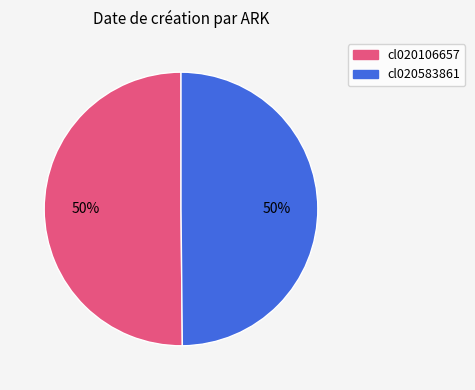

True or false: cl020583861 accounts for 42% of the total.

False